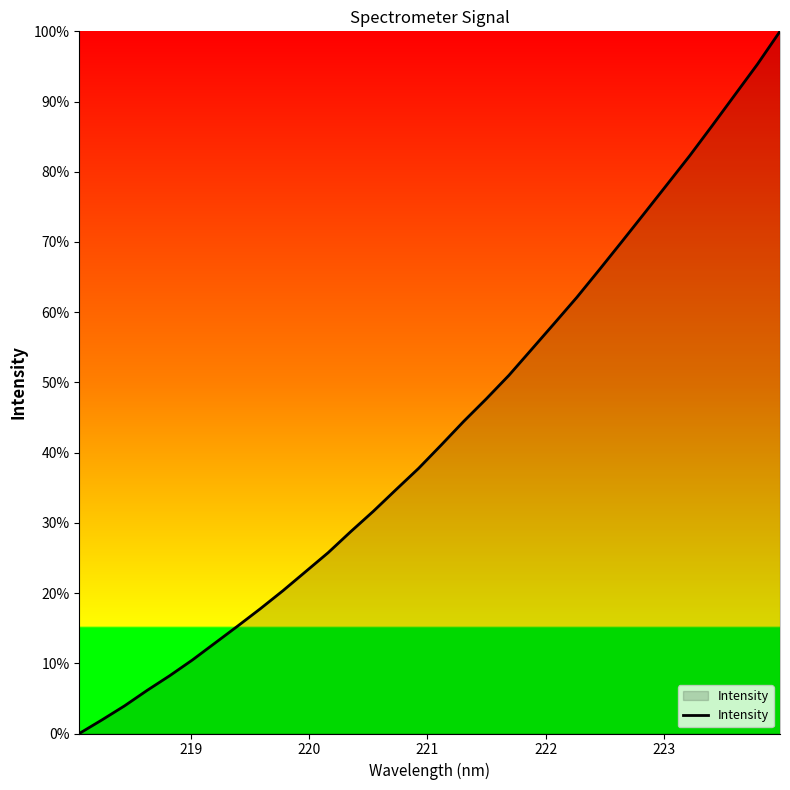

What is the maximum value shown in the chart?

100.0